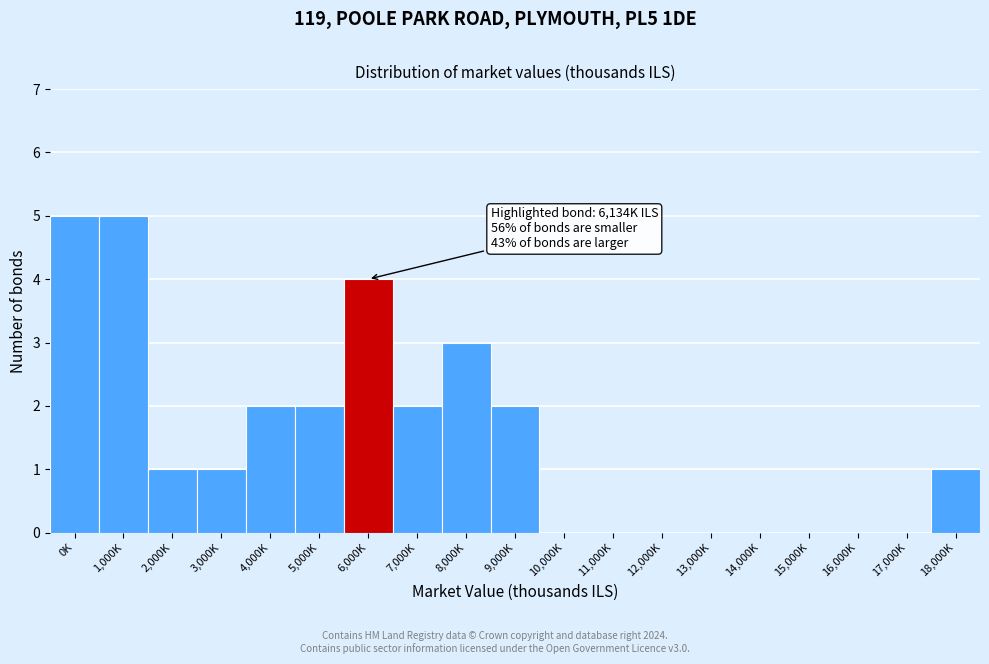

Reading right to left, transcribe all the data shown in this chart.

18,000K=1	17,000K=0	16,000K=0	15,000K=0	14,000K=0	13,000K=0	12,000K=0	11,000K=0	10,000K=0	9,000K=2	8,000K=3	7,000K=2	6,000K=4	5,000K=2	4,000K=2	3,000K=1	2,000K=1	1,000K=5	0K=5